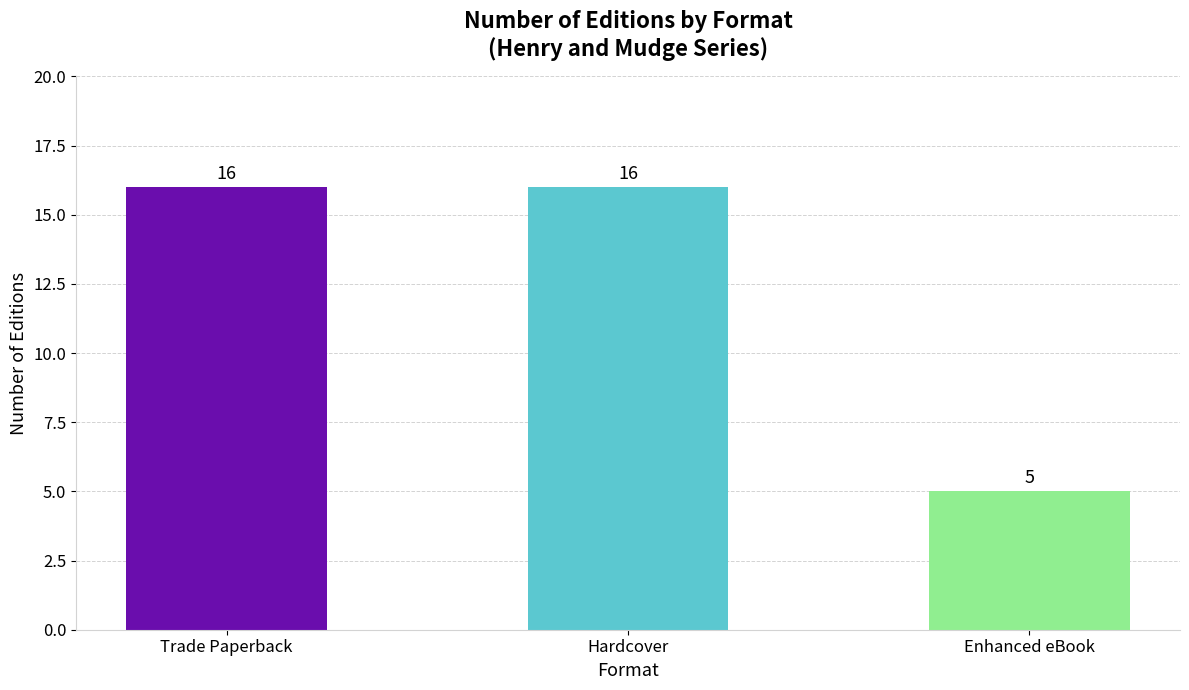

What position from the left is Enhanced eBook?

3